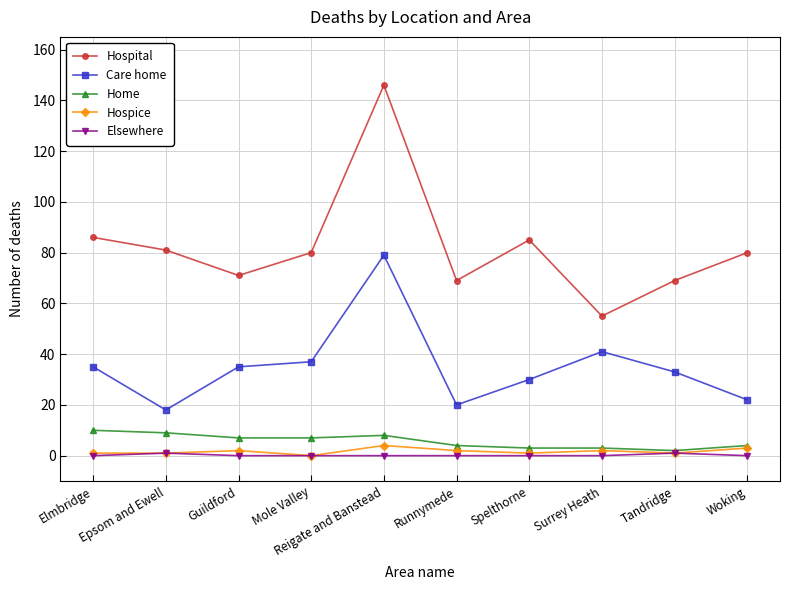

At Reigate and Banstead, list the series in order from largest to smallest.

Hospital, Care home, Home, Hospice, Elsewhere